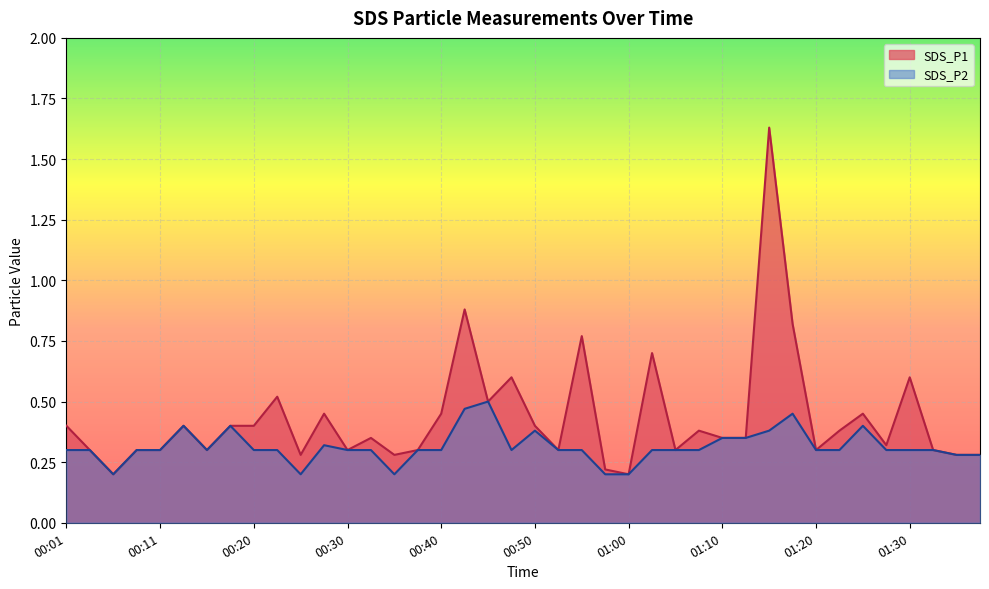

Does the chart display data point markers on the line(s)?

No